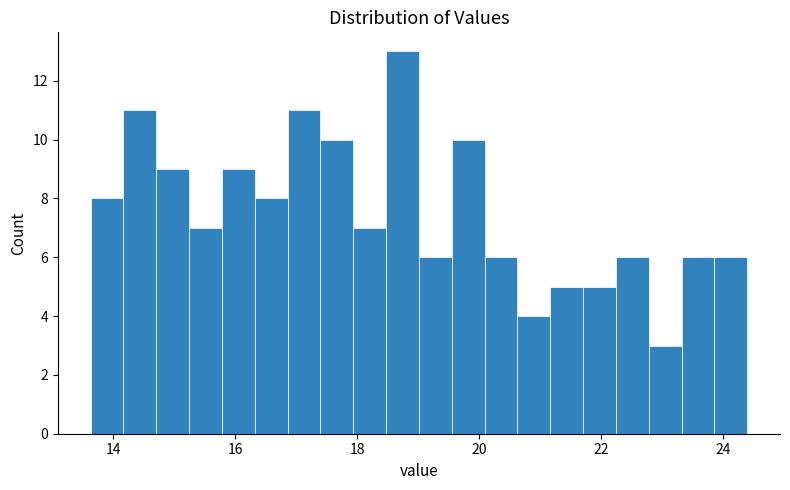

Around what value on the x-axis is the tallest bar? Give the approximate position of its centre, as read against the axis.

18.8